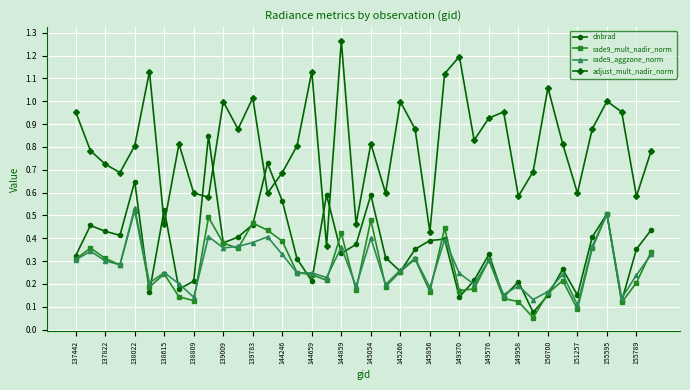

True or false: adjust_mult_nadir_norm has more than 0 points higher than both neighbors.

True